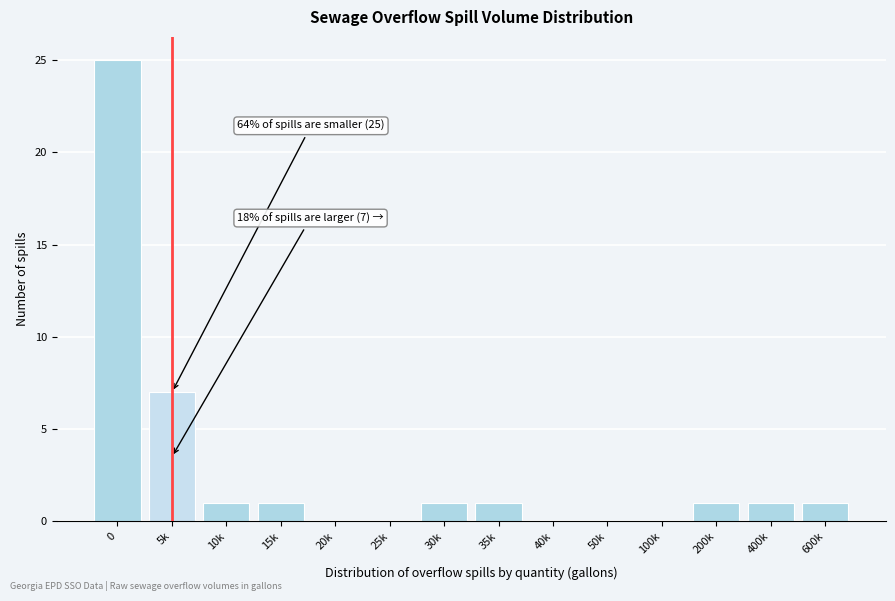

Reading right to left, what are all the values shown in this chart?

600k=1	400k=1	200k=1	100k=0	50k=0	40k=0	35k=1	30k=1	25k=0	20k=0	15k=1	10k=1	5k=7	0=25